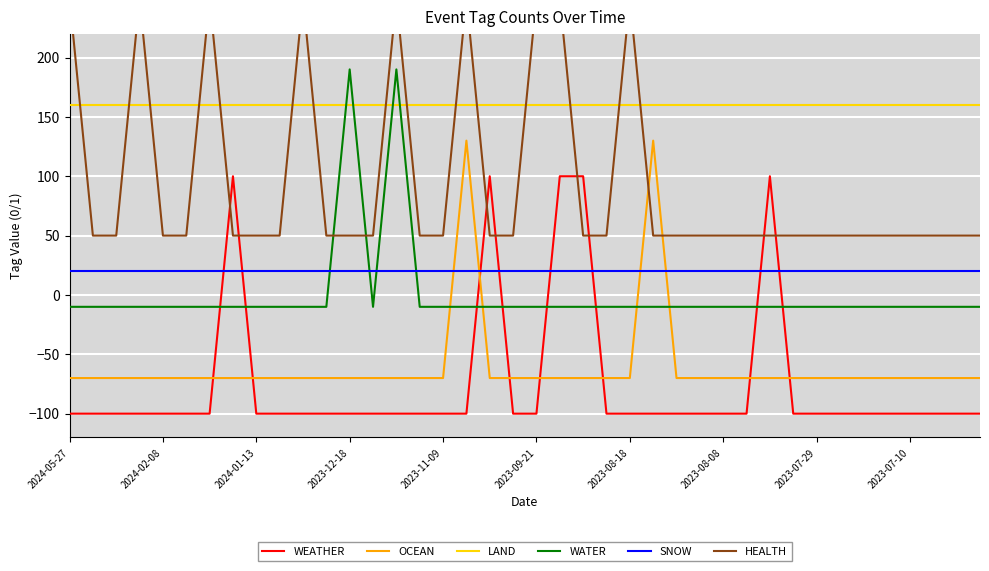

Which series has the largest total across all categories?

LAND